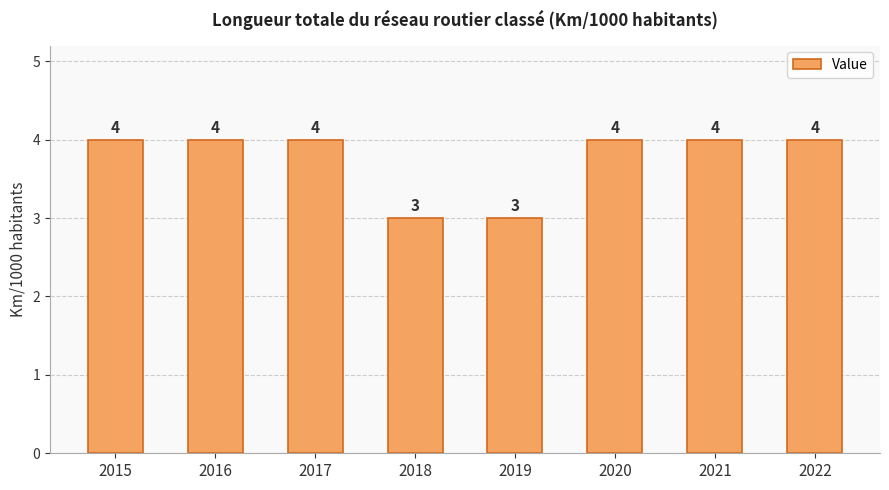

What is the ratio of the value at 2015 to the value at 2018?

1.3